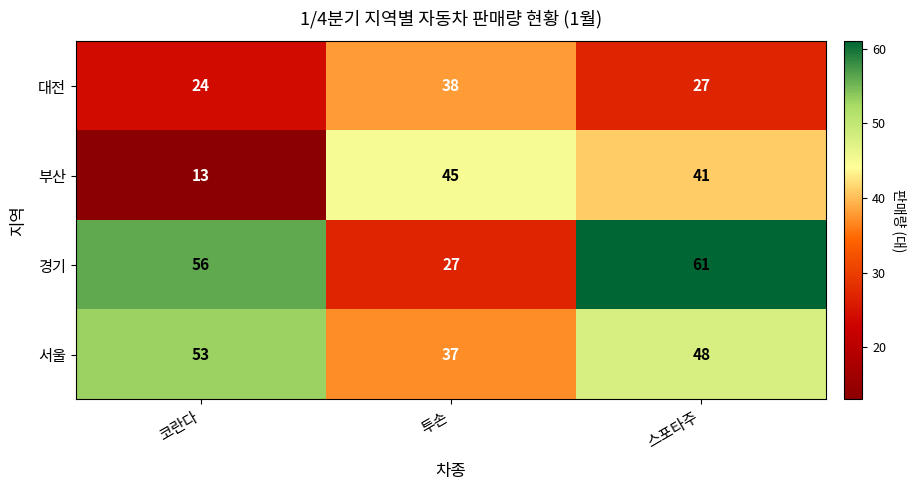

What is the difference between the 부산 values at 스포타주 and 코란다?

28